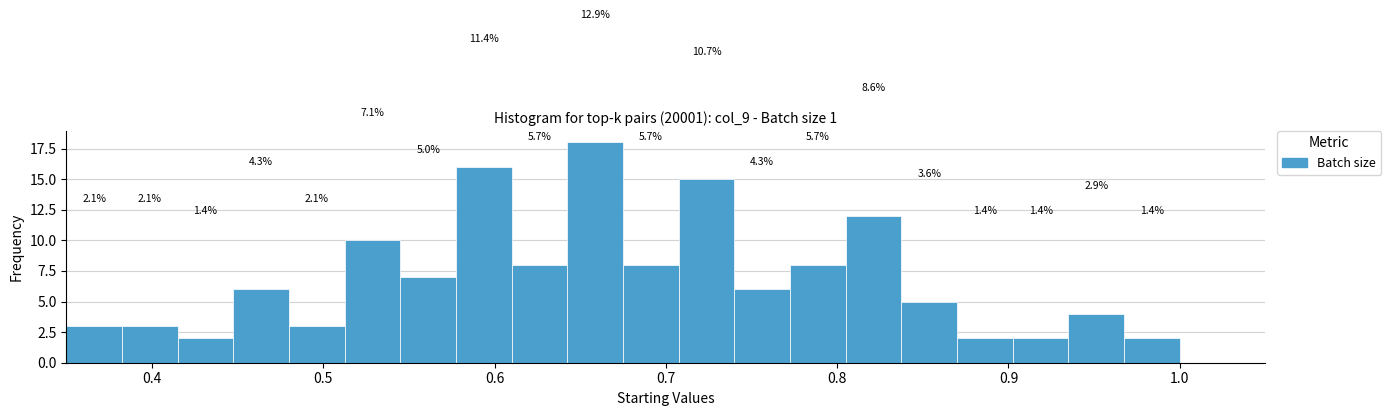

Around what value on the x-axis is the tallest bar? Give the approximate position of its centre, as read against the axis.

0.66